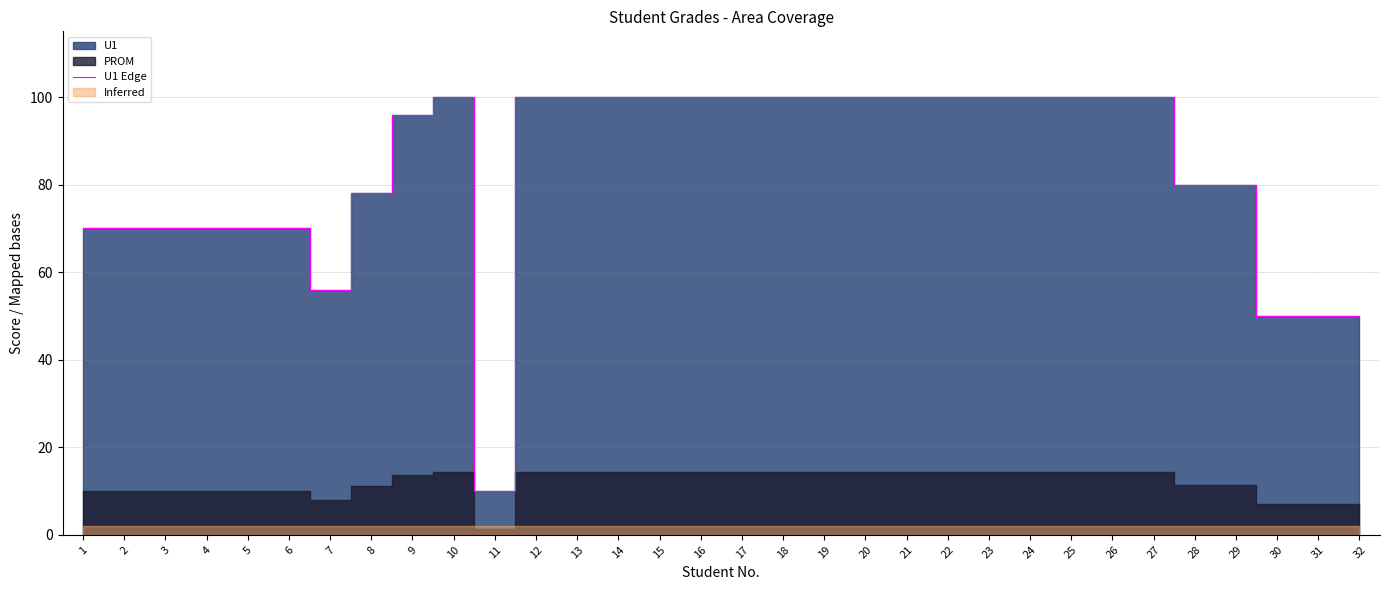

List the labels in order of value, smallest first.

11, 30, 31, 32, 7, 1, 2, 3, 4, 5, 6, 8, 28, 29, 9, 10, 12, 13, 14, 15, 16, 17, 18, 19, 20, 21, 22, 23, 24, 25, 26, 27